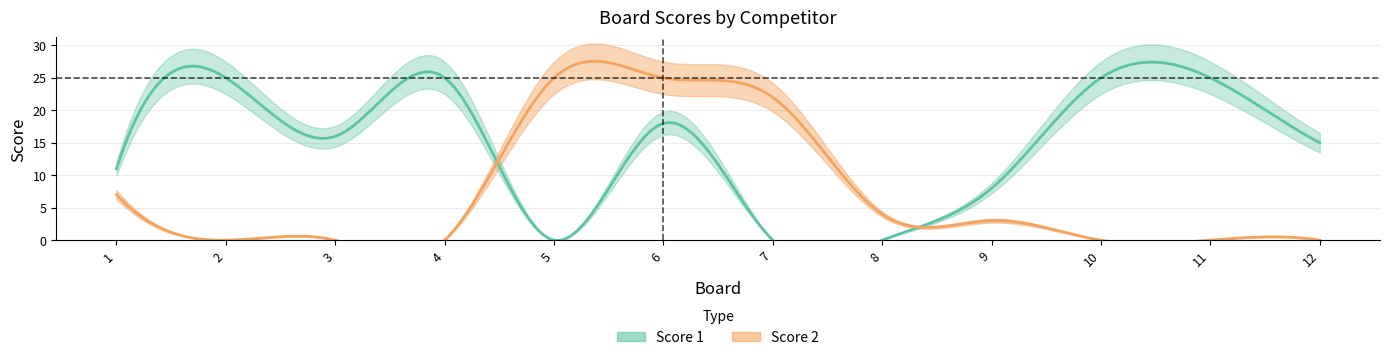

Where do Score 2 and Score 1 first cross each other?

4 and 5